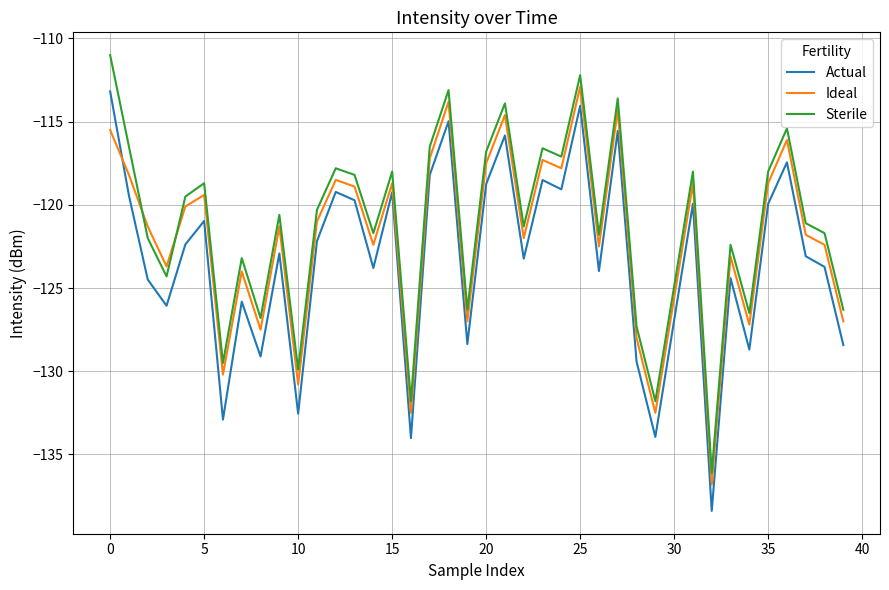

Rank the series by their average value, from lowest to highest.

Actual, Ideal, Sterile